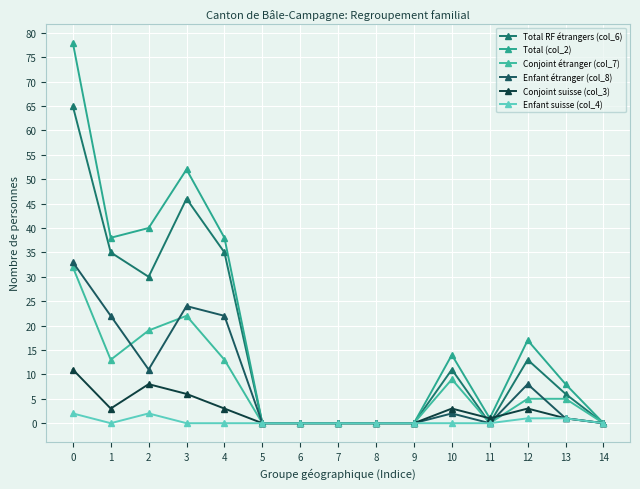

True or false: Enfant étranger (col_8) and Conjoint étranger (col_7) cross at least once.

True